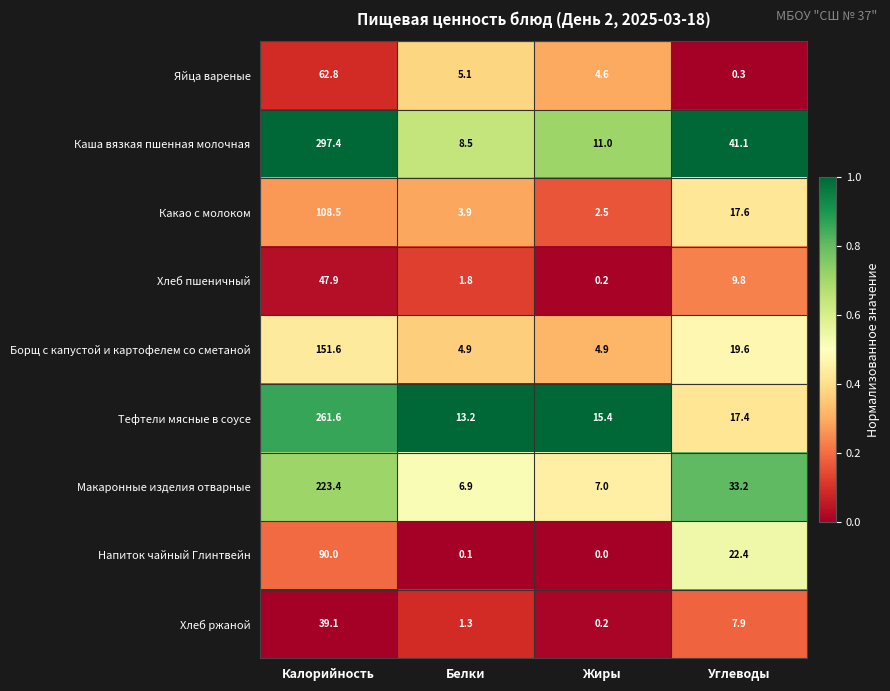

What is the difference between the maximum and minimum values in the Тефтели мясные в соусе series?

248.4